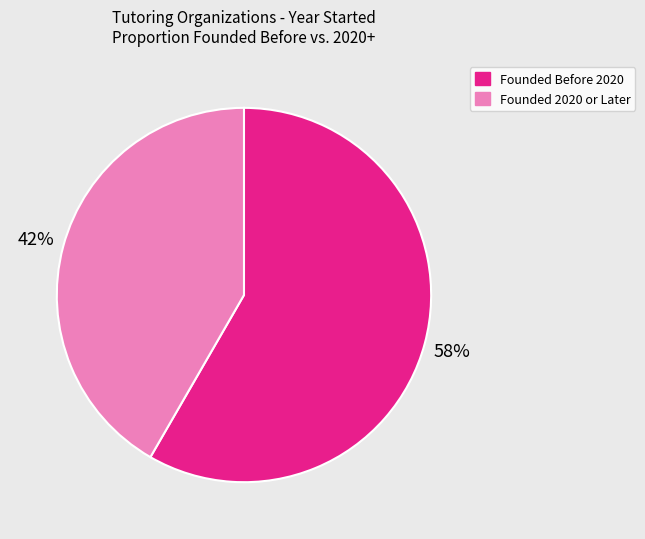

To the nearest percent, what is the average slice percentage?

50%